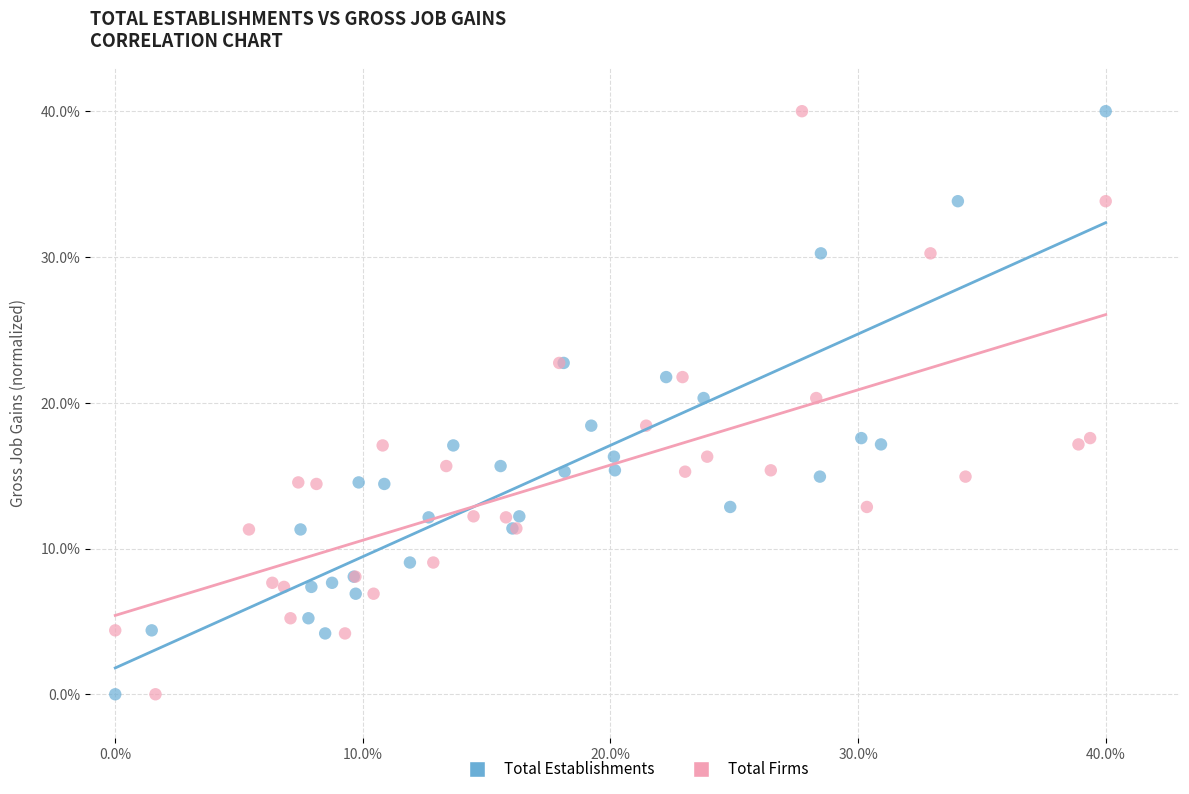

What are all the series names shown in the legend?

Total Establishments, Total Firms